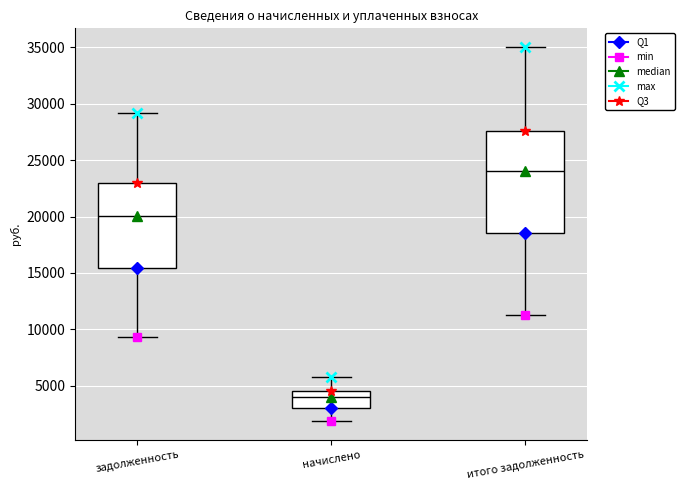

Which box is the tallest, from its lower edge to its upper edge?

итого задолженность